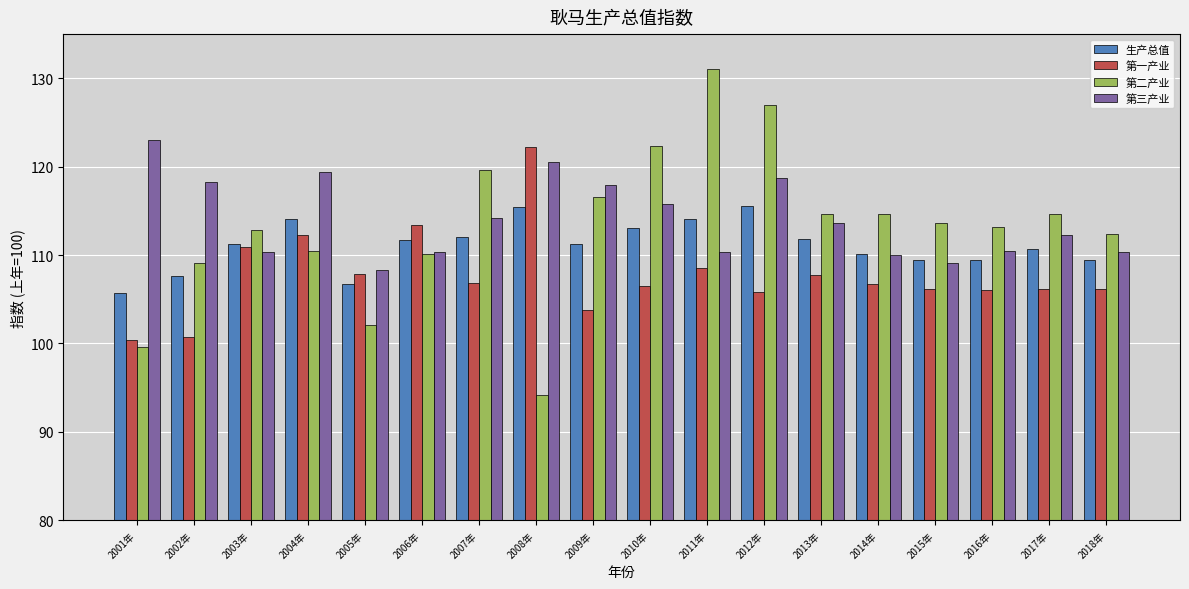

At how many categories does at least one series exceed 125?

2